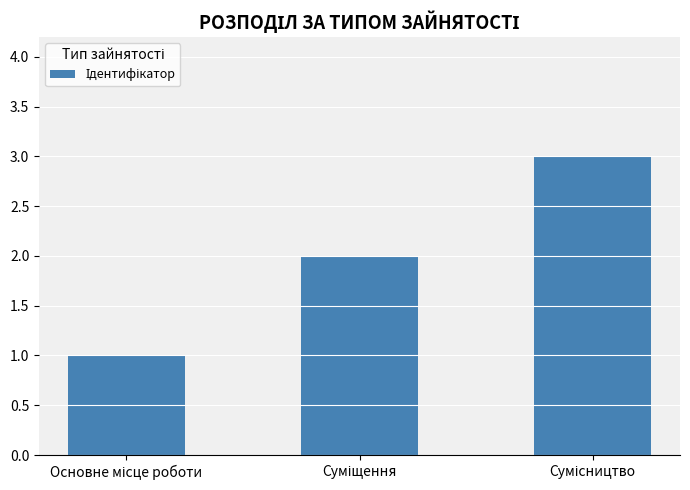

What is the minimum value shown in the chart?

1